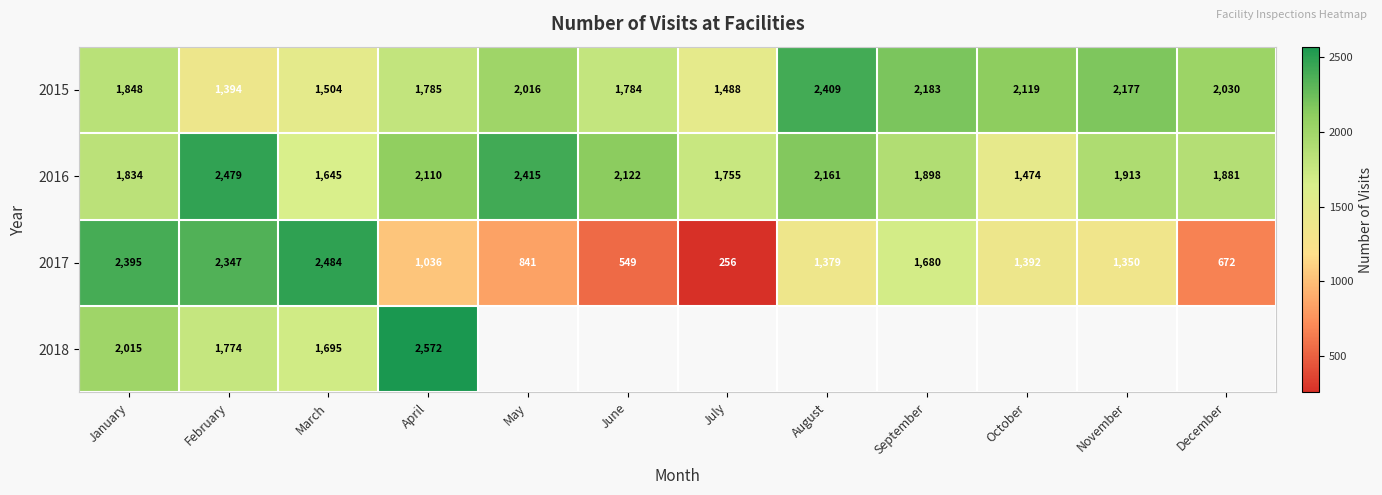

What is the difference between the highest and lowest values at September?

503.0